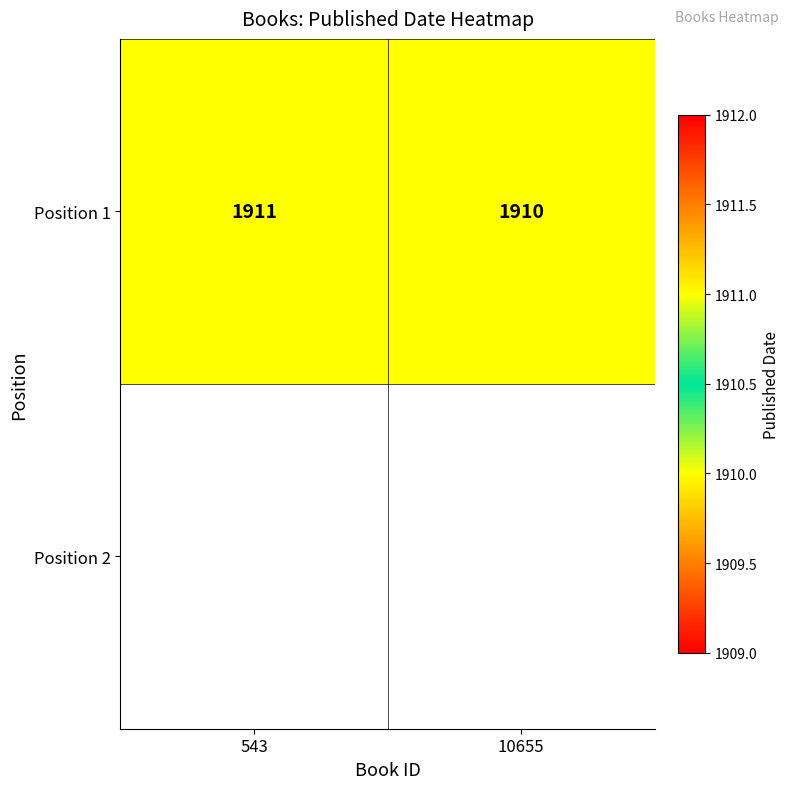

Count the values in the range 1910 to 1911.

2